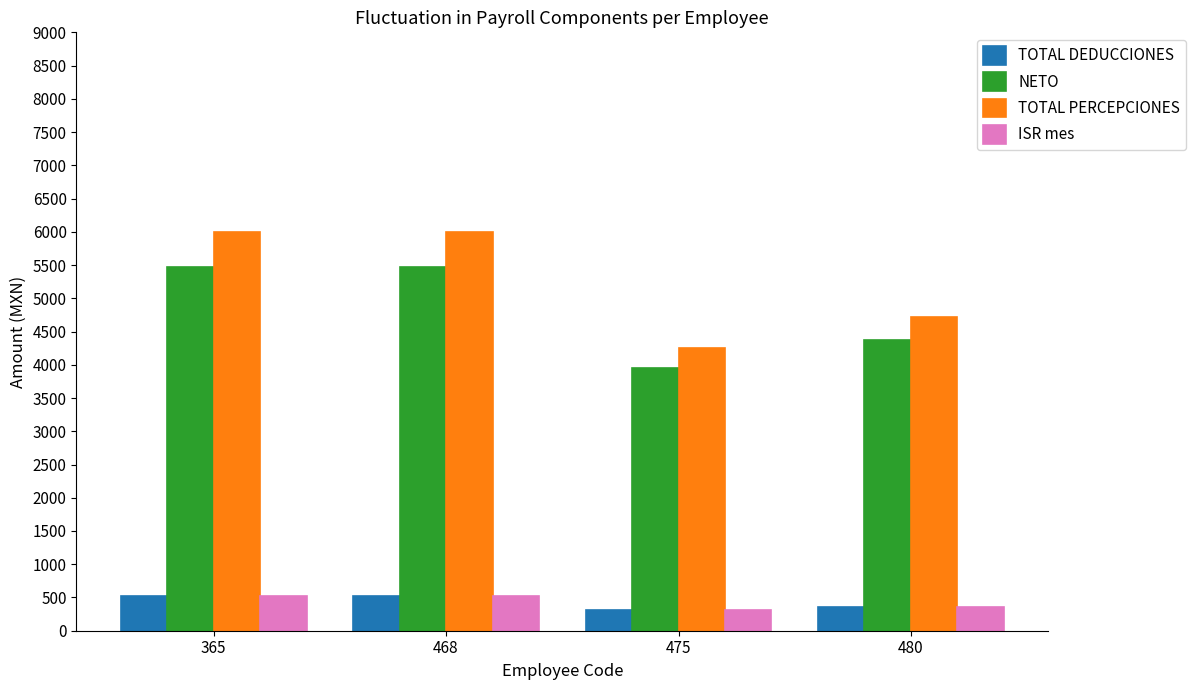

What is the lowest value of the TOTAL DEDUCCIONES series?

305.8